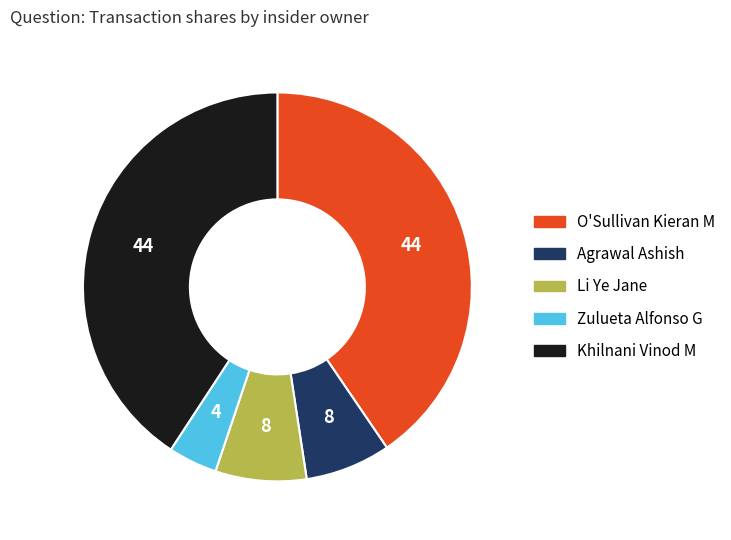

Which slice is the smallest?

Zulueta Alfonso G